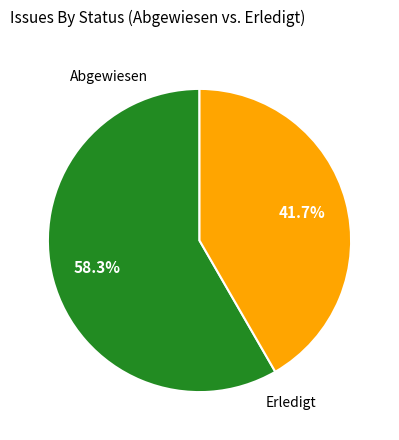

To the nearest percent, what is the difference between the largest and smallest slice percentages?

17%